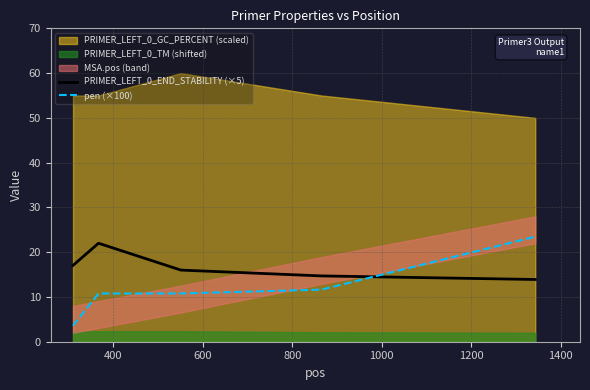

What is the difference between the maximum and minimum values in the pen (×100) series?

19.9